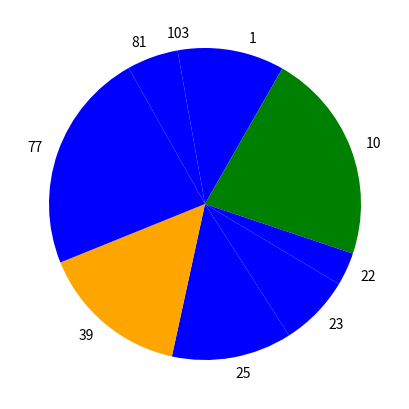

Combined, do 39 and 77 account for over 50%?

No